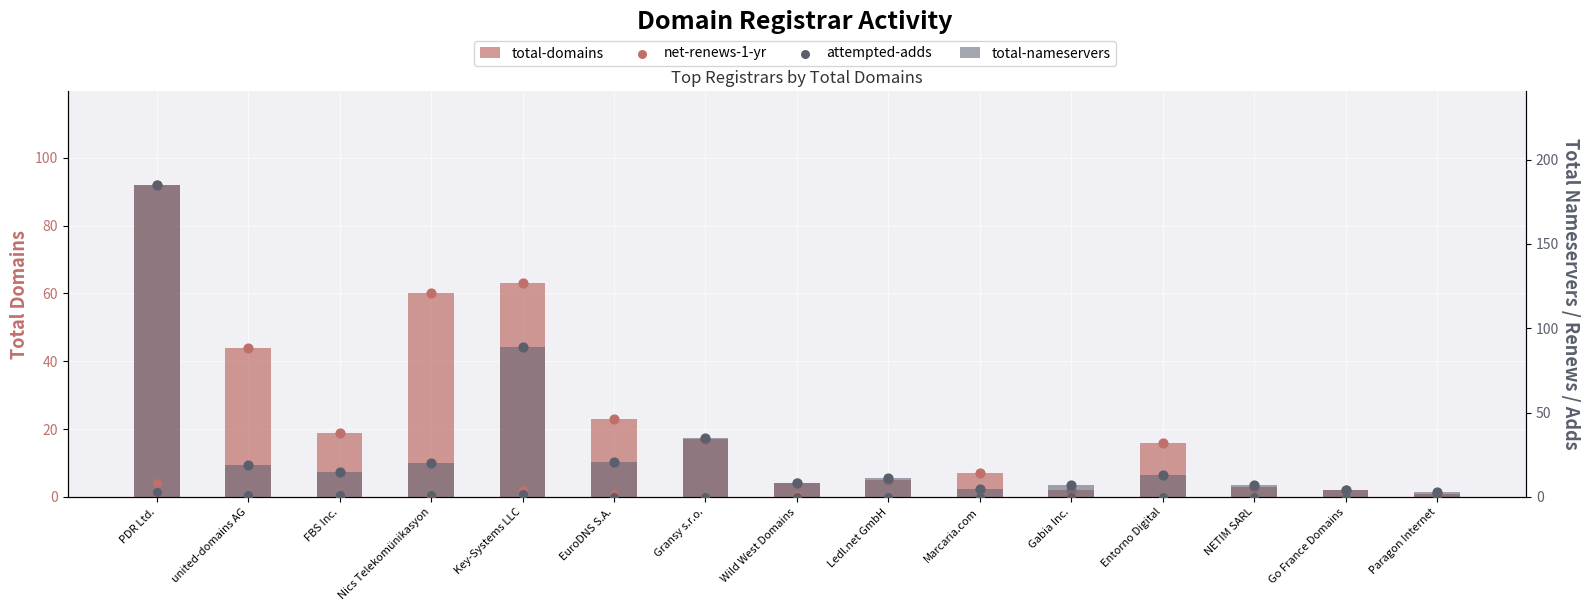

At how many categories does at least one series exceed 9?

9